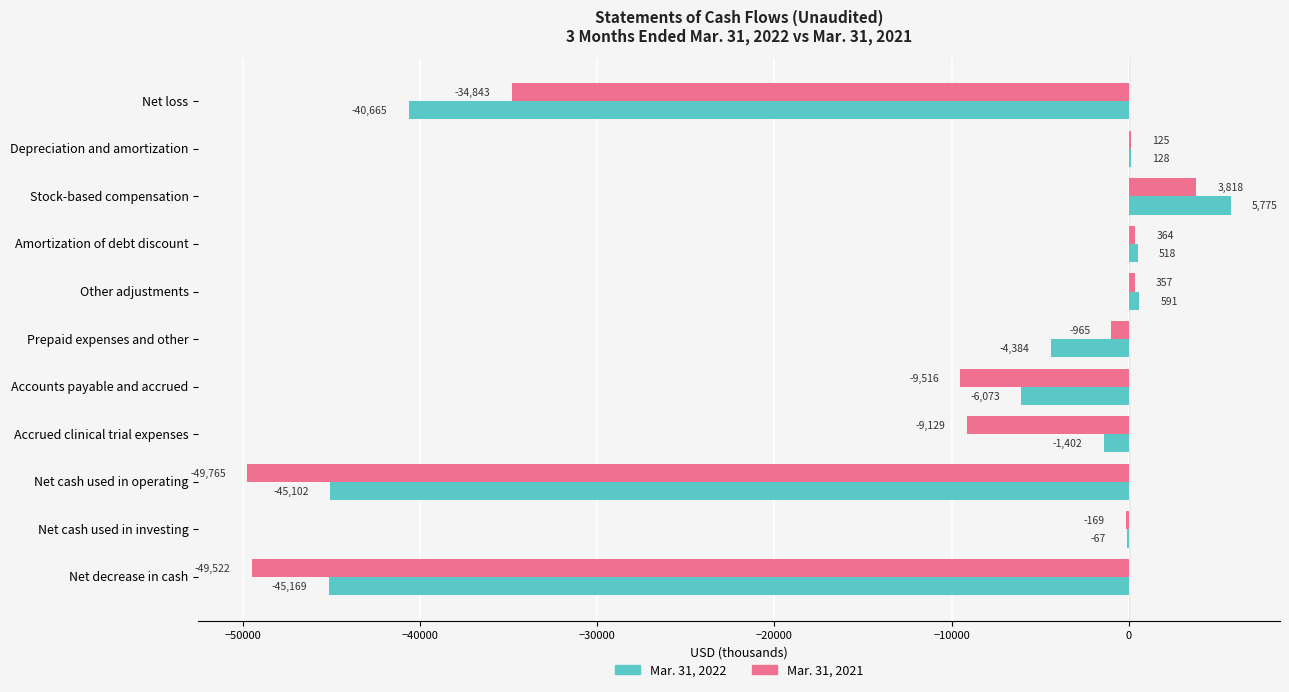

What are all the series names shown in the legend?

Mar. 31, 2022, Mar. 31, 2021